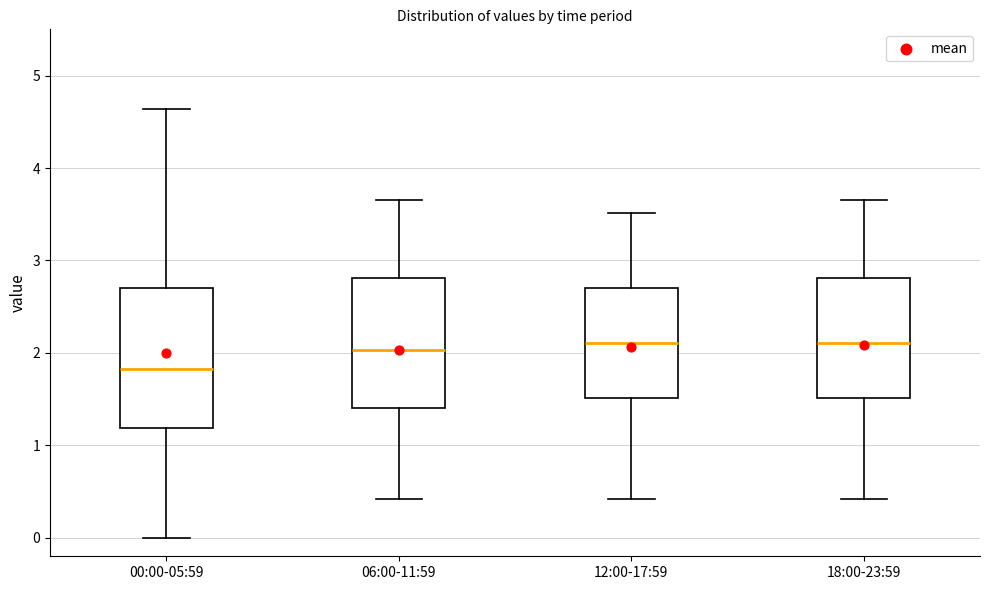

Where does the median line of the box for 12:00-17:59 sit on the y-axis? The values are not printed on the chart, so give them approximately, as read against the axis.

2.1